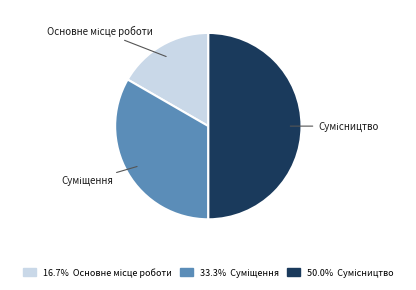

How many segments does this pie chart have?

3